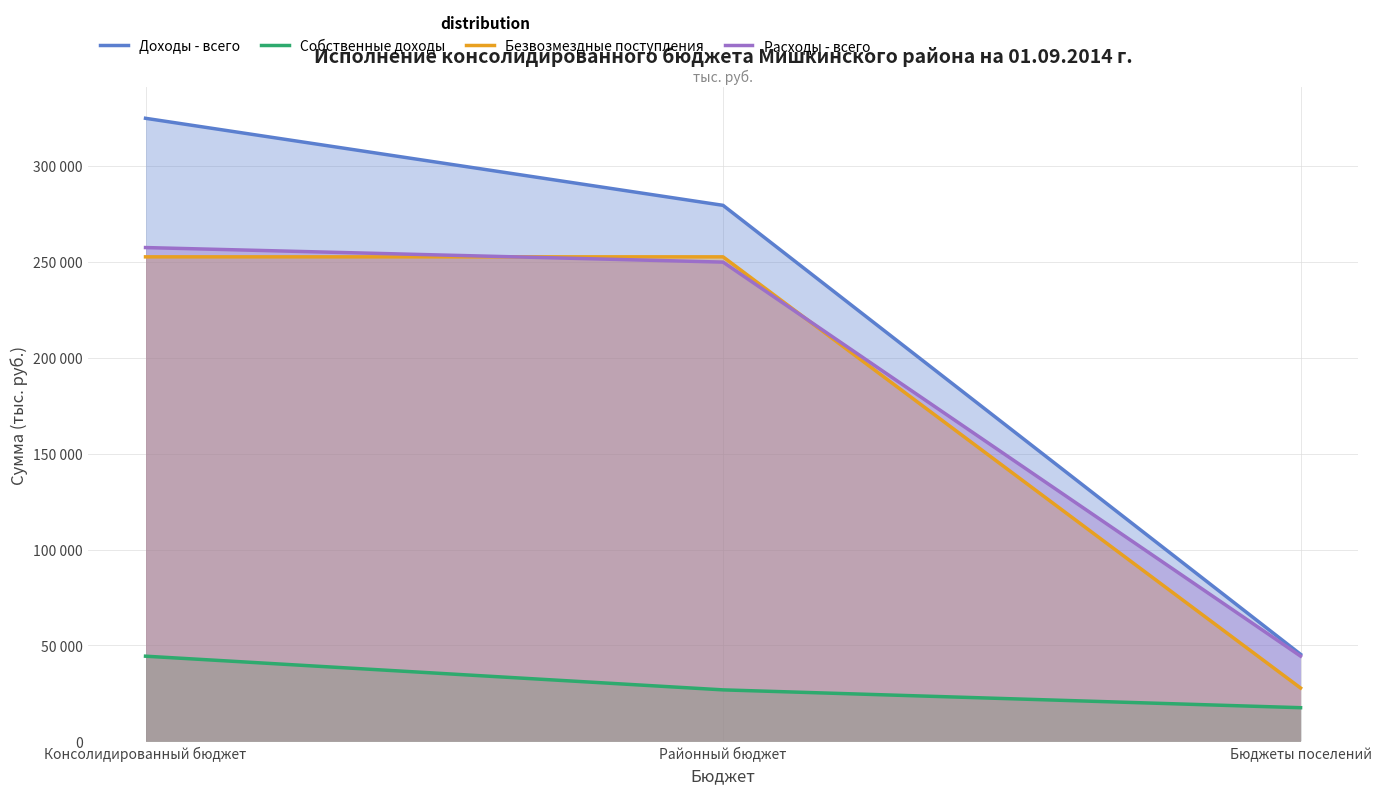

Reading right to left, extract all data points from this chart.

Доходы - всего: 45387	279492	324879
Собственные доходы: 17562	26856	44418
Безвозмездные поступления: 27825	252636	252636
Расходы - всего: 44459	249892	257480